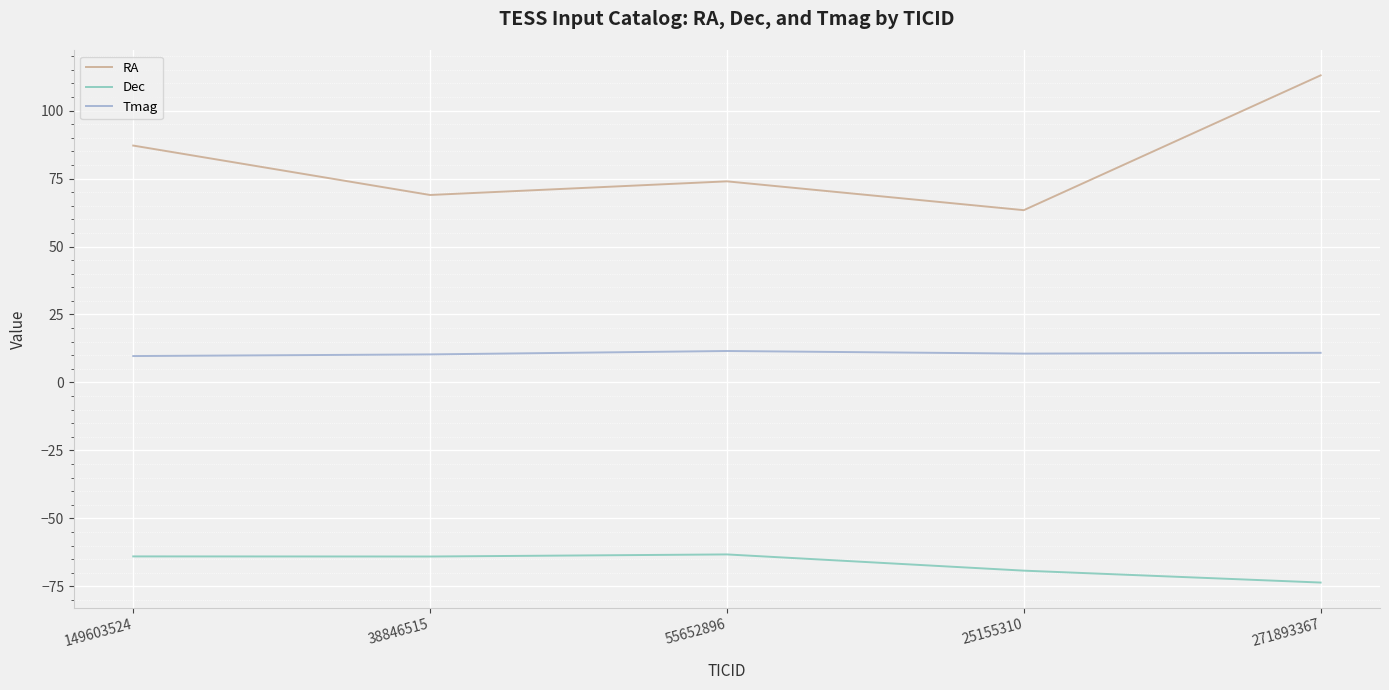

Where is Dec nearest to the value -68?

25155310